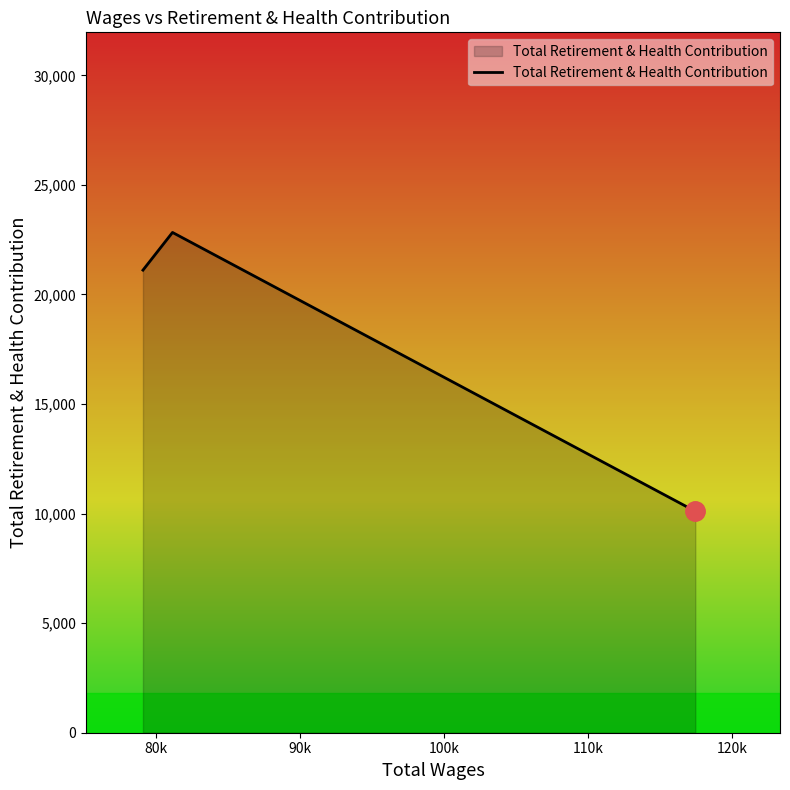

What is the difference between the maximum and second lowest values?

1720